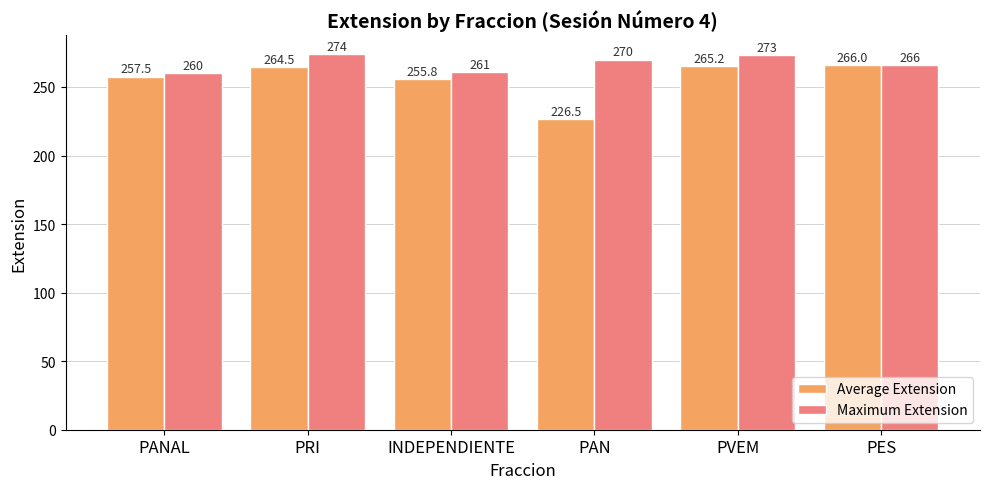

Rank the series at INDEPENDIENTE from highest to lowest value.

Maximum Extension, Average Extension